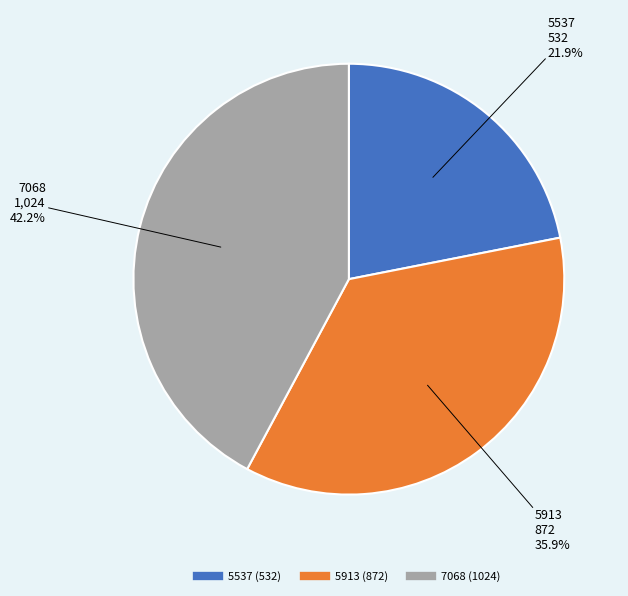

To the nearest percent, what is the average slice percentage?

33%